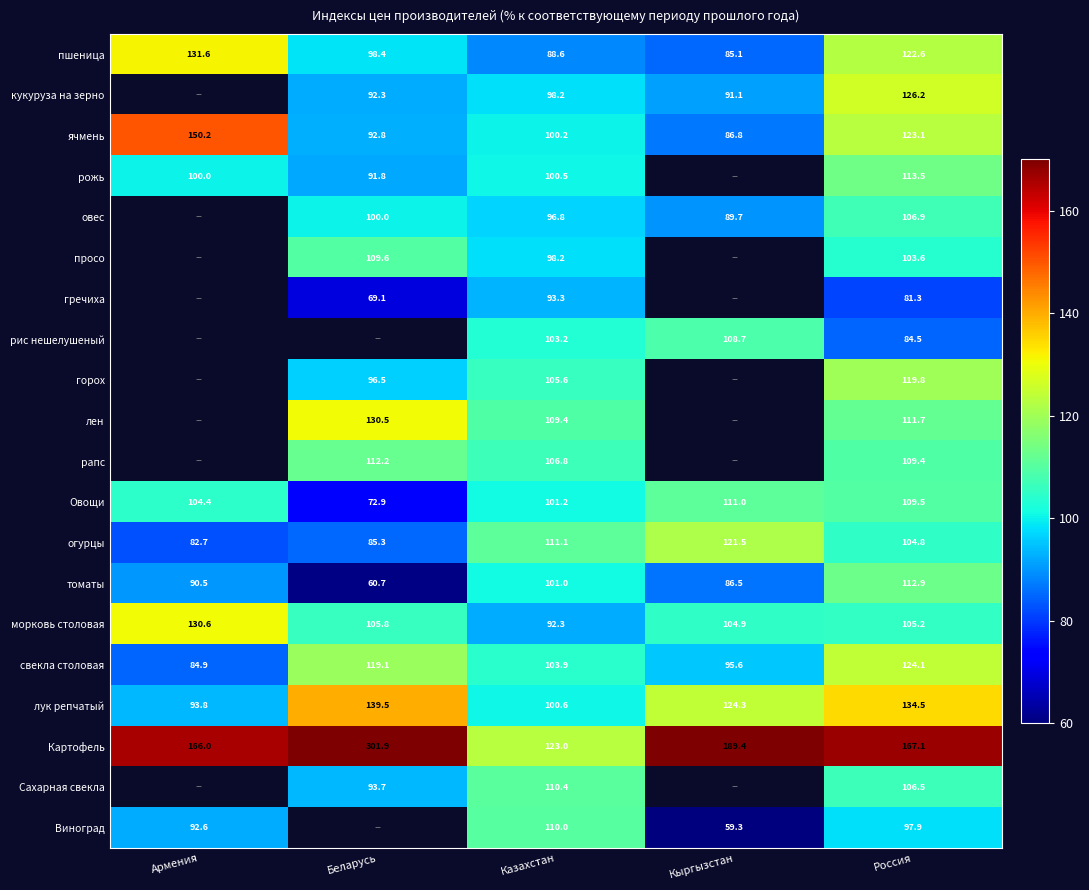

What is the spread (max minus min) of values at Россия?

85.8